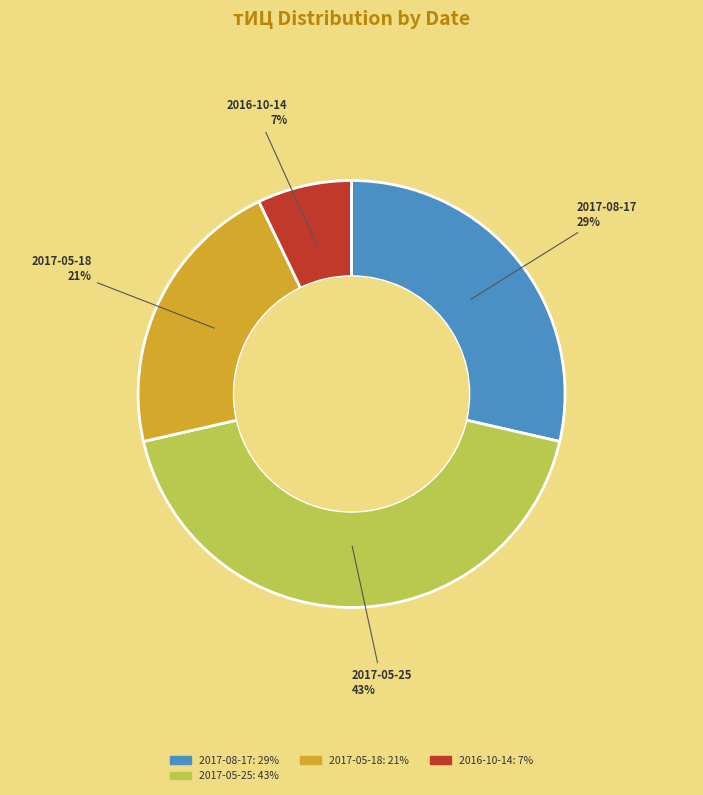

To the nearest percent, what is the difference between the largest and smallest slice percentages?

43%